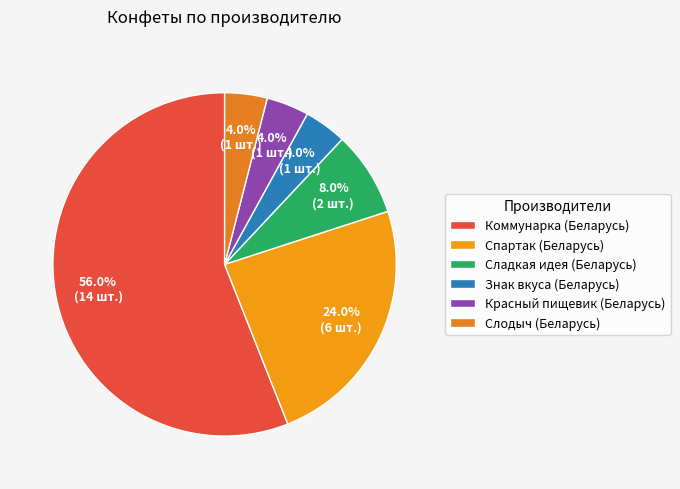

Which category has the biggest portion of the pie?

Коммунарка (Беларусь)